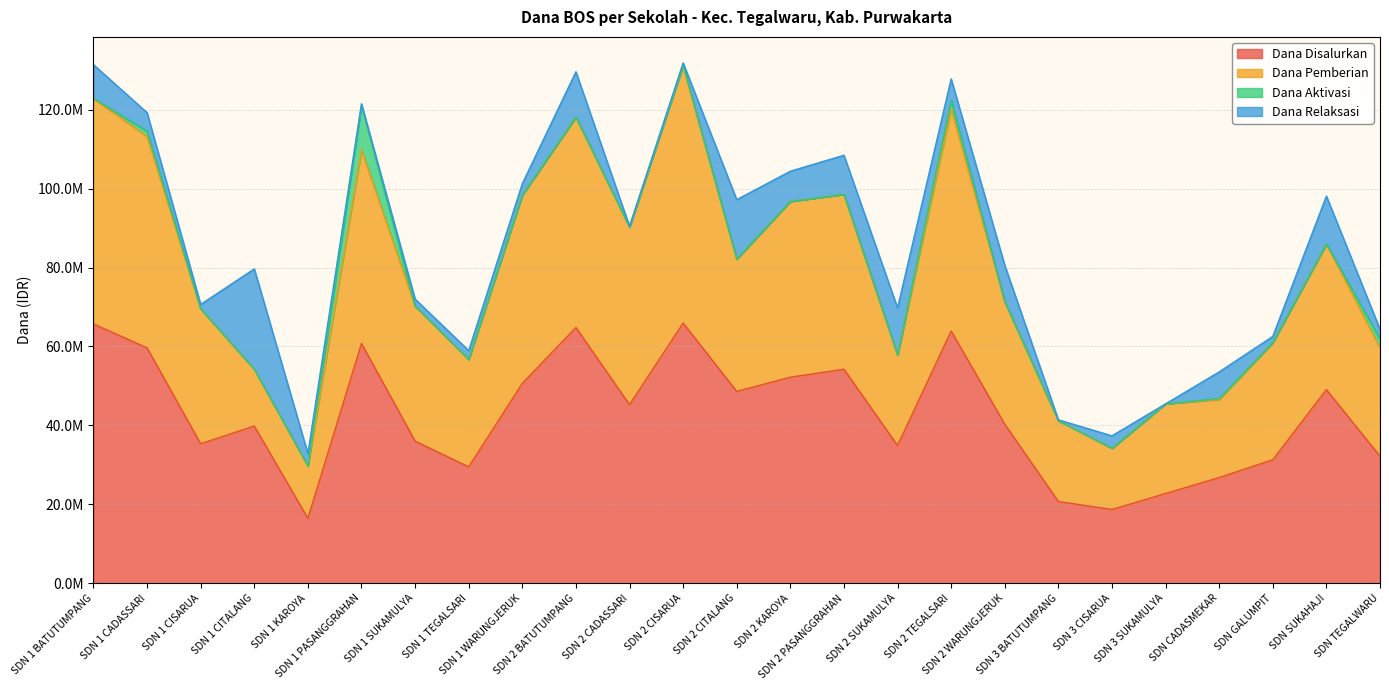

True or false: Dana Pemberian and Dana Disalurkan cross at least once.

False